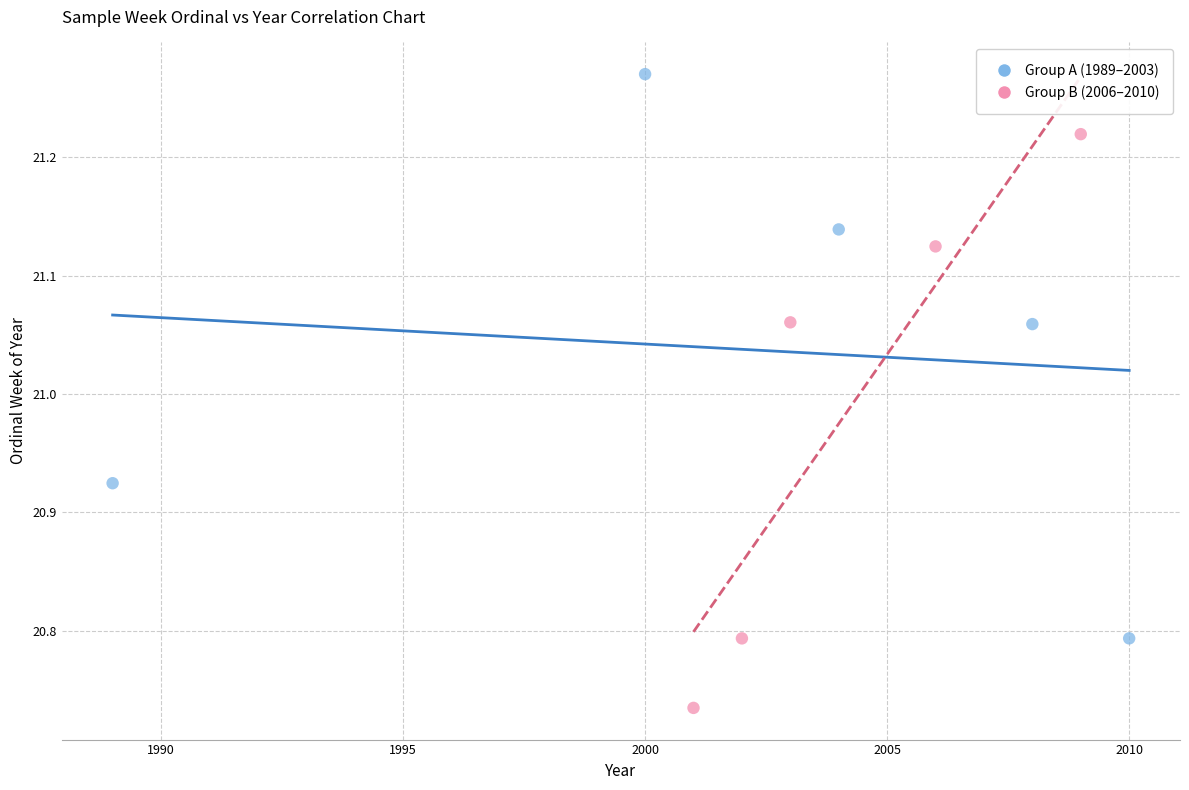

Which series reaches the minimum Y coordinate?

Group B (2006–2010)